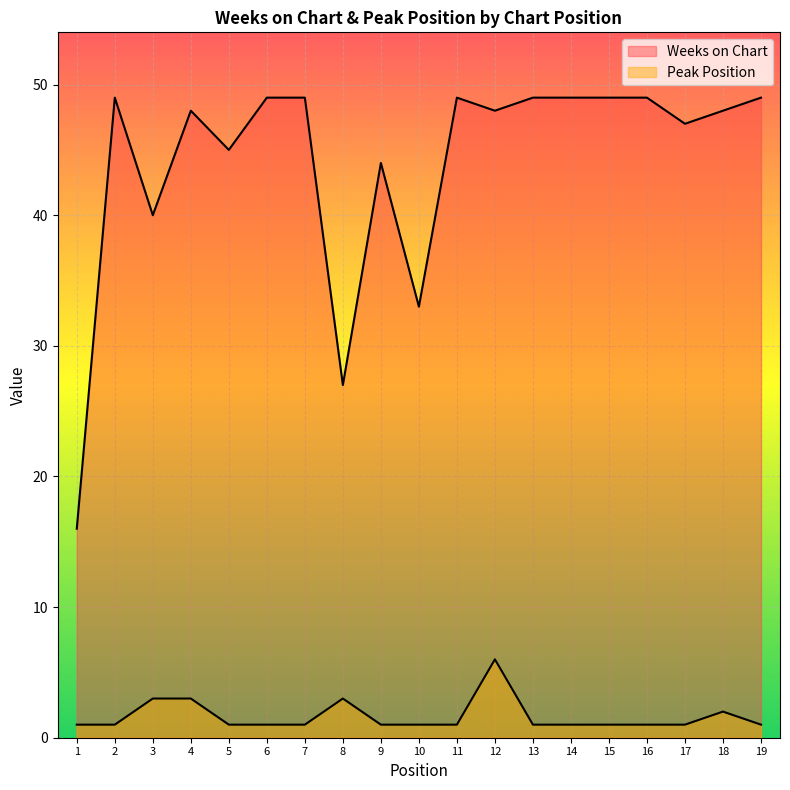

True or false: Peak Position and Weeks on Chart cross at least once.

False